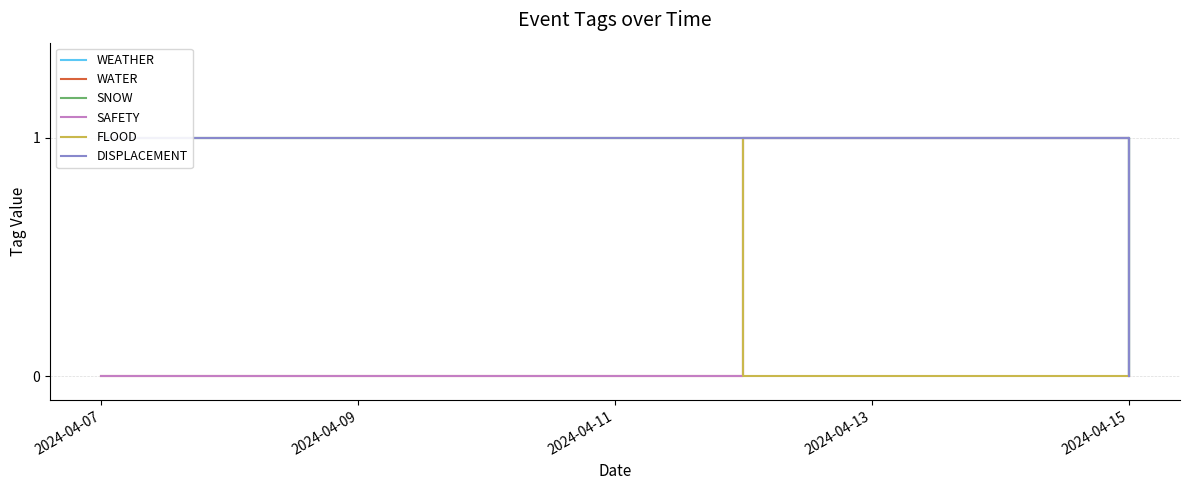

What is the spread (max minus min) of values at 2024-04-15?

1